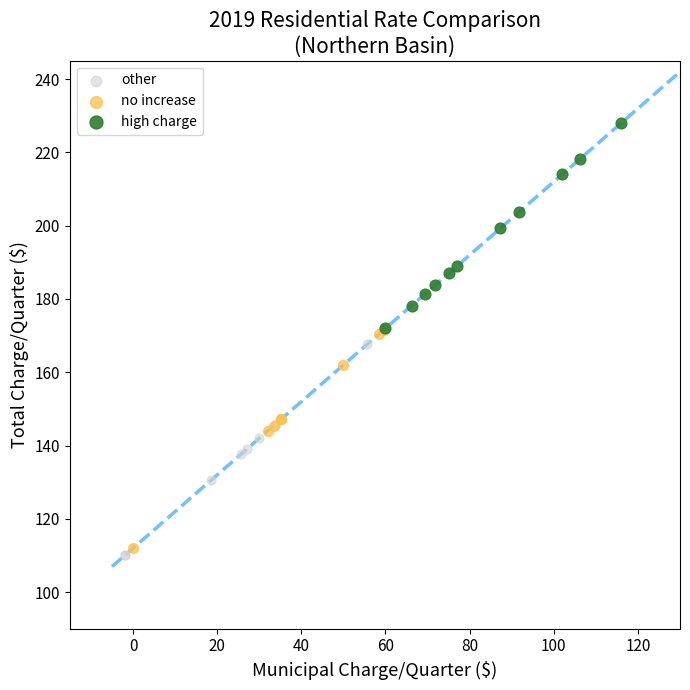

What are all the series names shown in the legend?

other, no increase, high charge